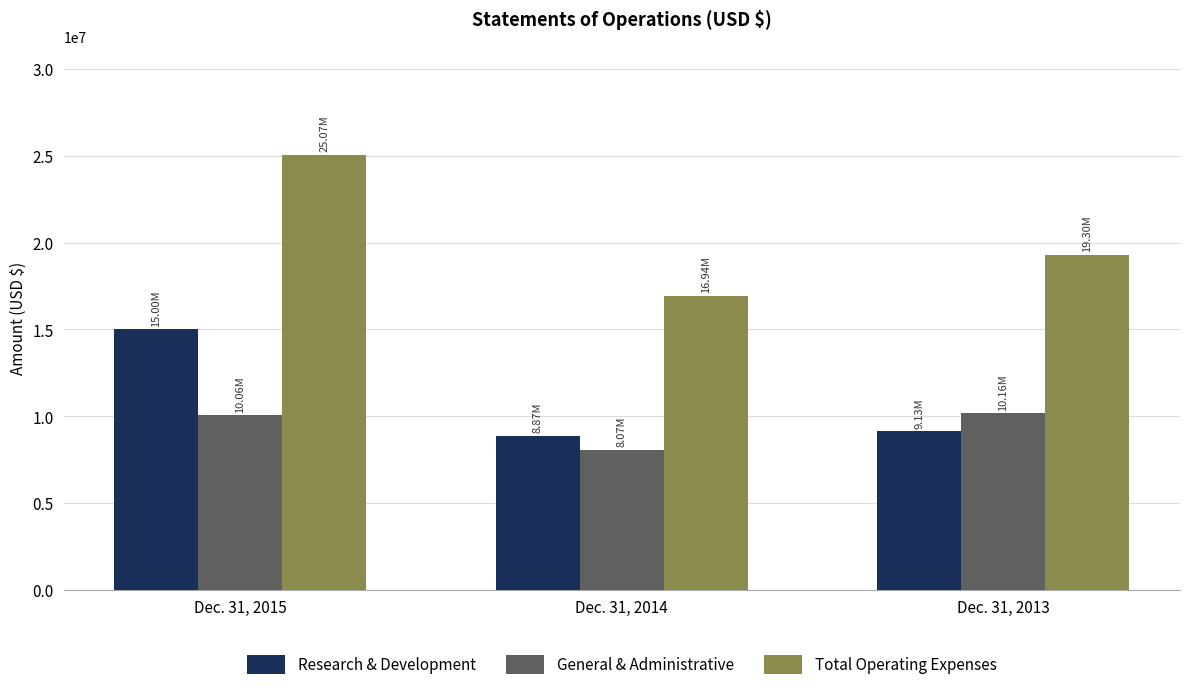

How many data points does each series have?

3